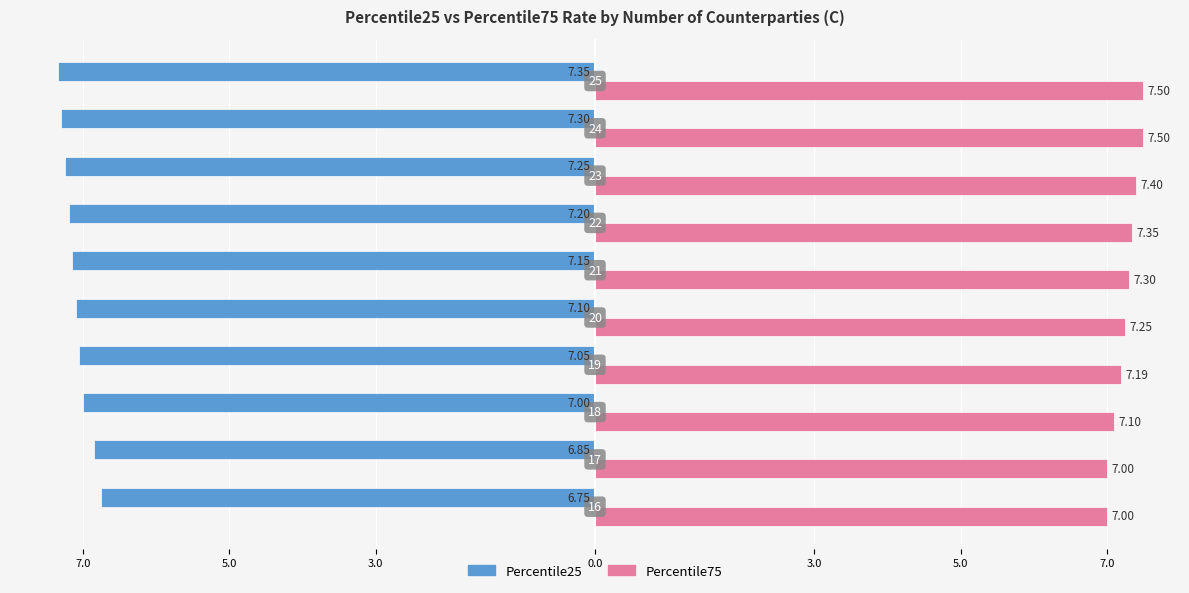

What are all the series names shown in the legend?

Percentile25, Percentile75